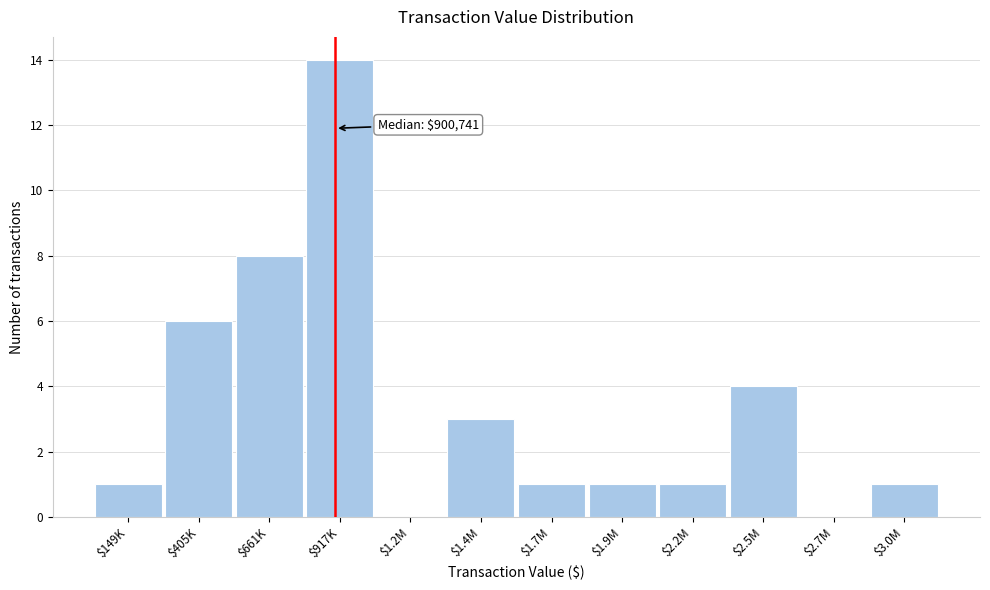

Is it true that the value at $917K is 5?

False